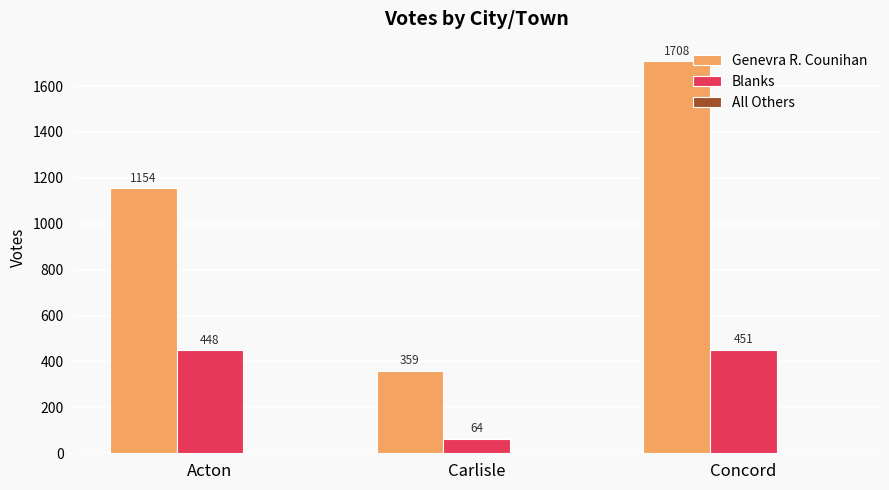

What is the sum of all Blanks values?

963